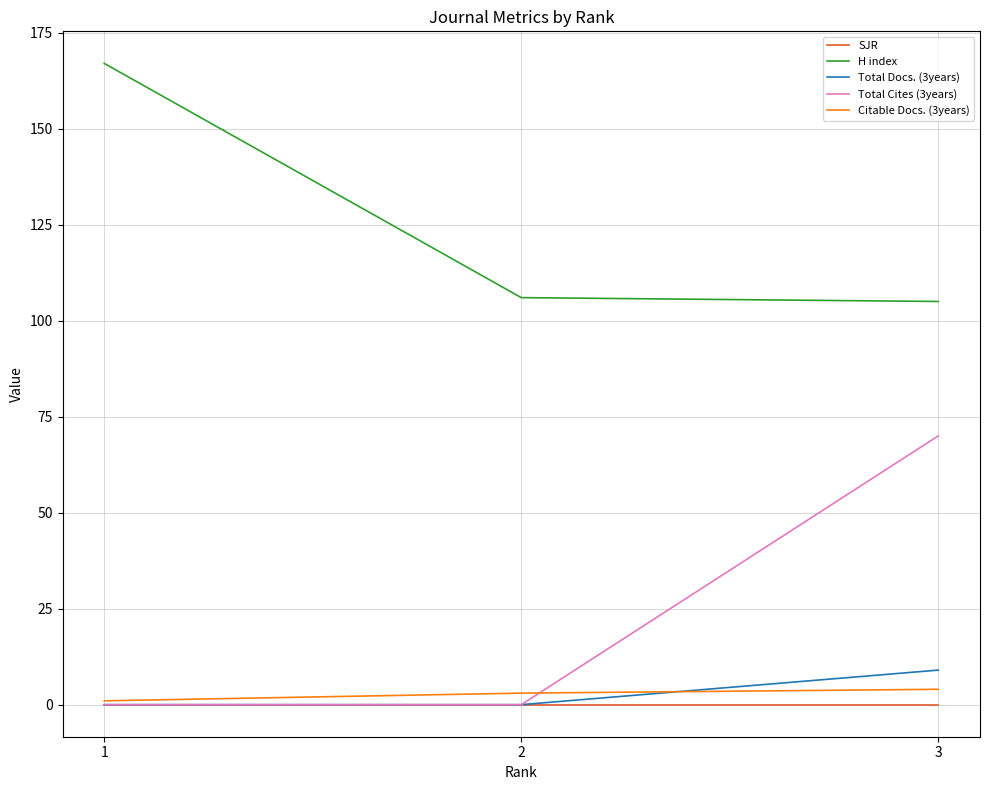

Is the value of H index at 2 greater than the value of Total Cites (3years) at 3?

Yes